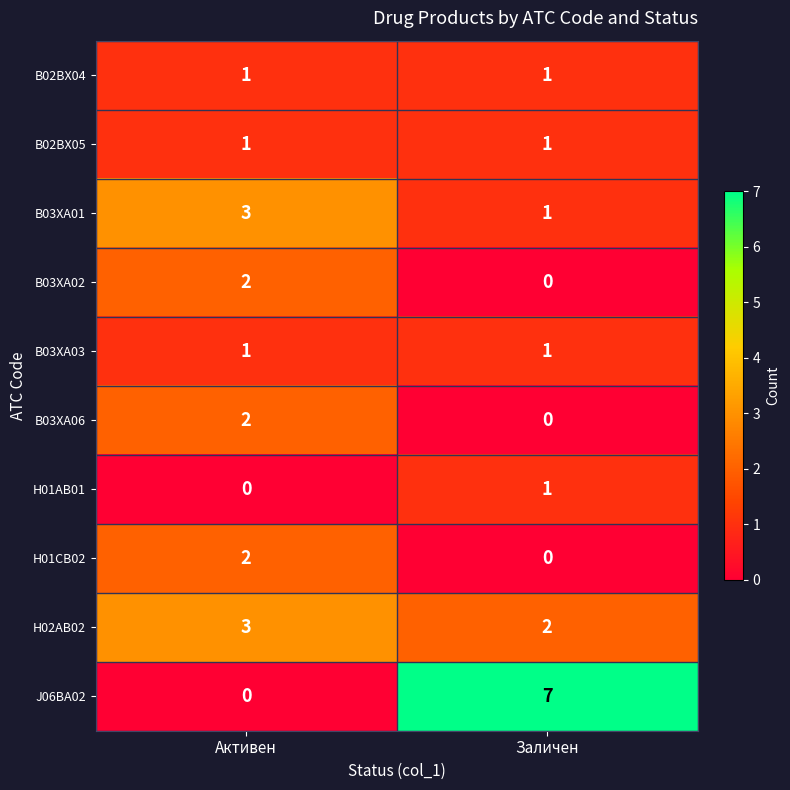

What is the difference between the maximum and minimum values in the J06BA02 series?

7